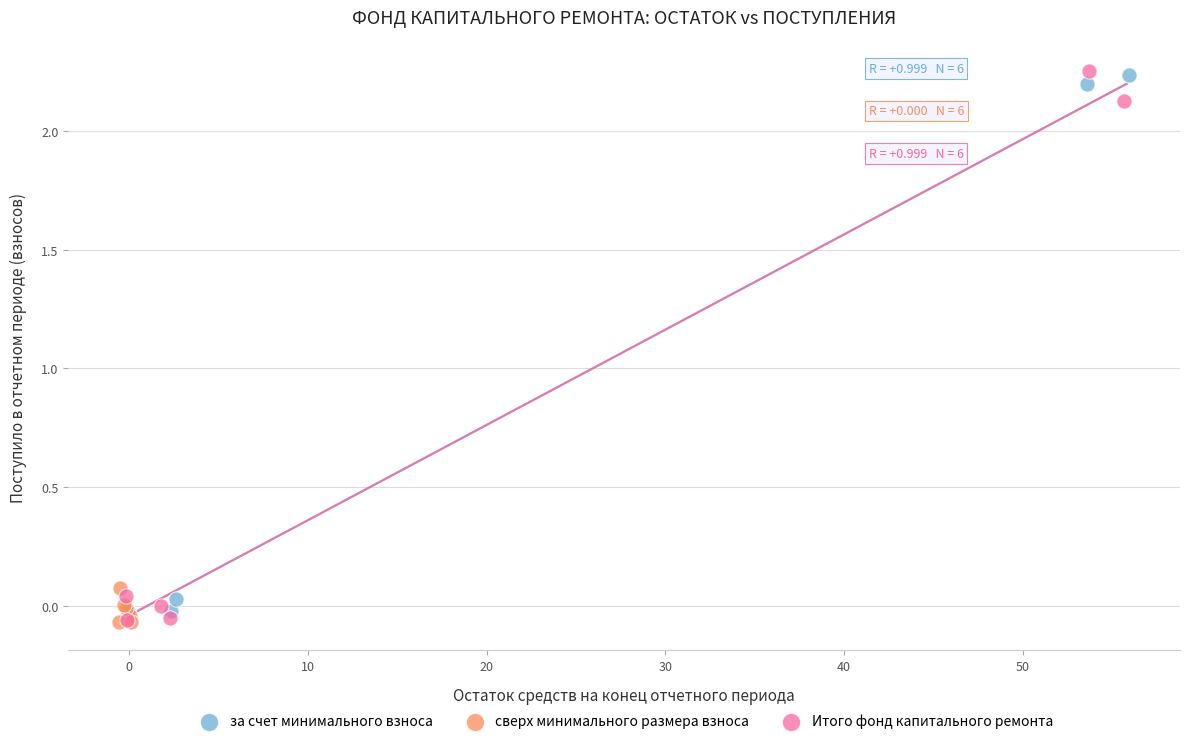

What are all the series names shown in the legend?

за счет минимального взноса, сверх минимального размера взноса, Итого фонд капитального ремонта